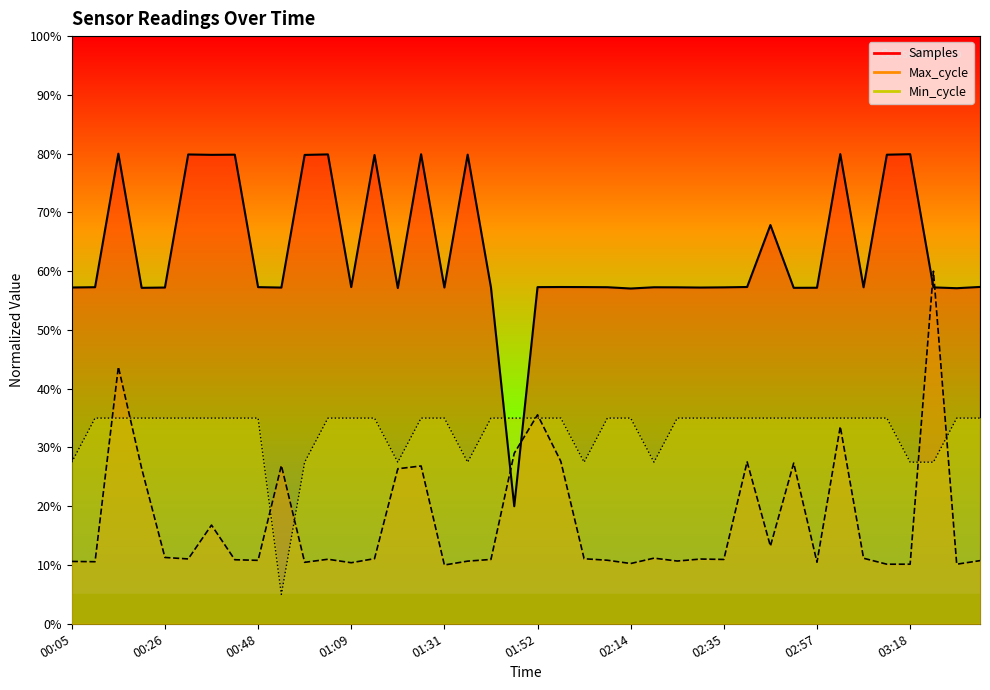

What is the label of the 16th point from the right?

02:14